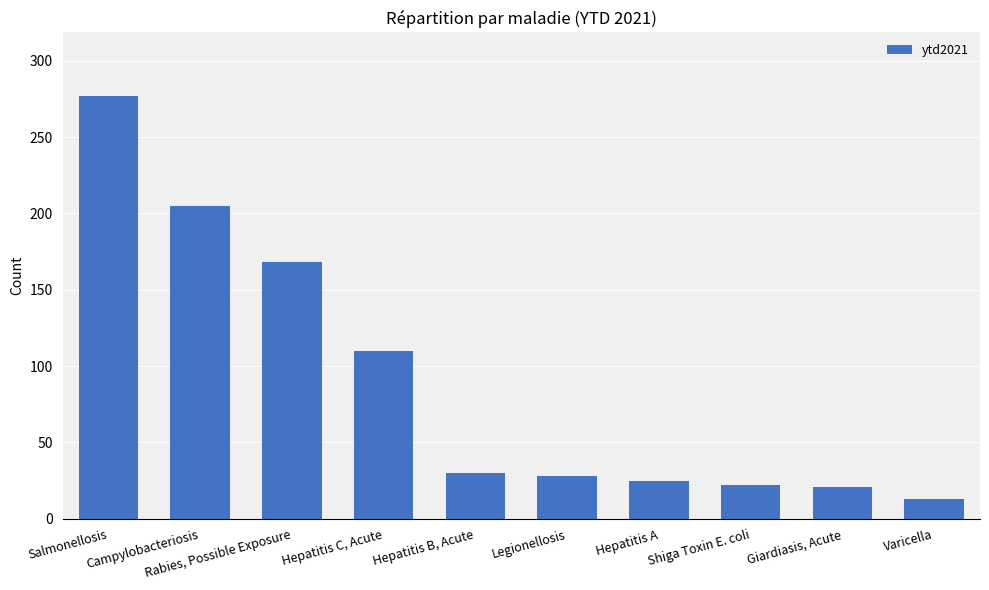

Where does the data first go above 30?

Salmonellosis